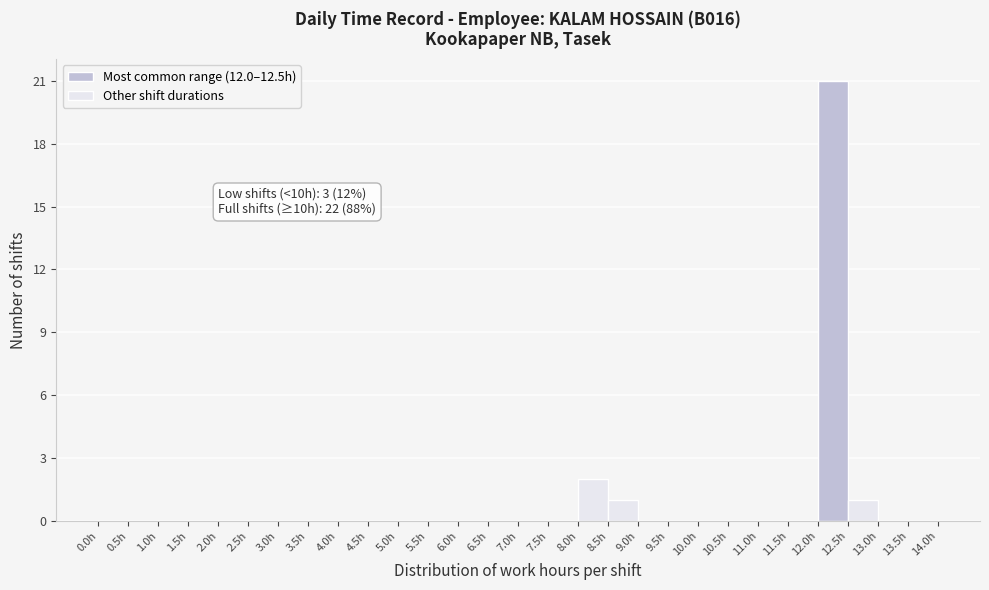

Over which range of the x-axis is the bar tallest?

12.0 to 12.5